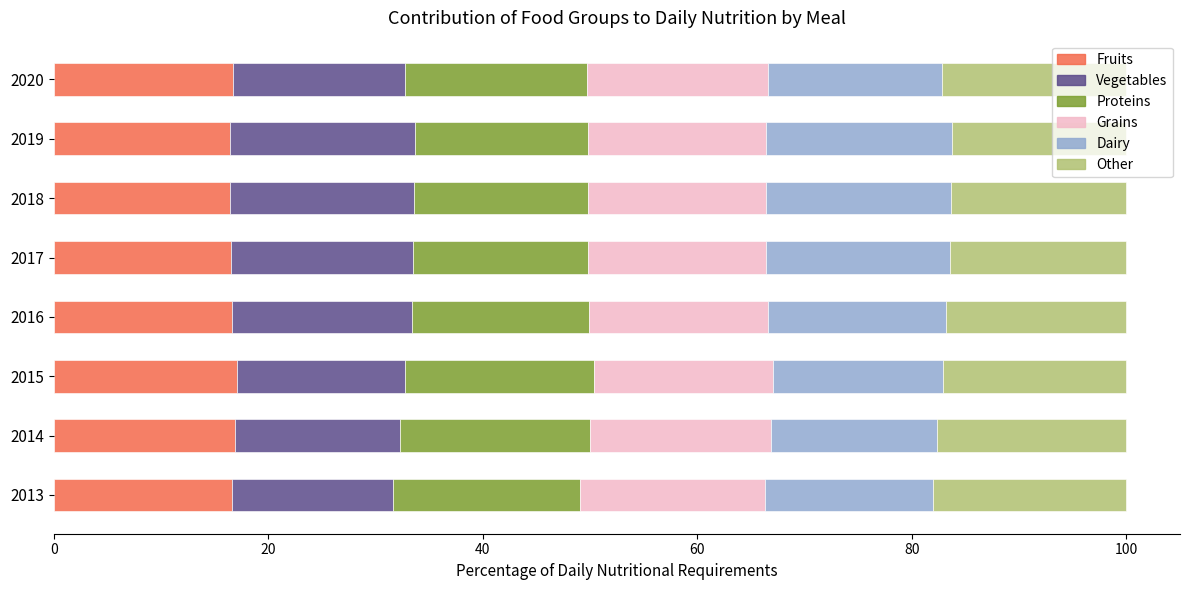

What is the total value across all series at 2016?

100.0